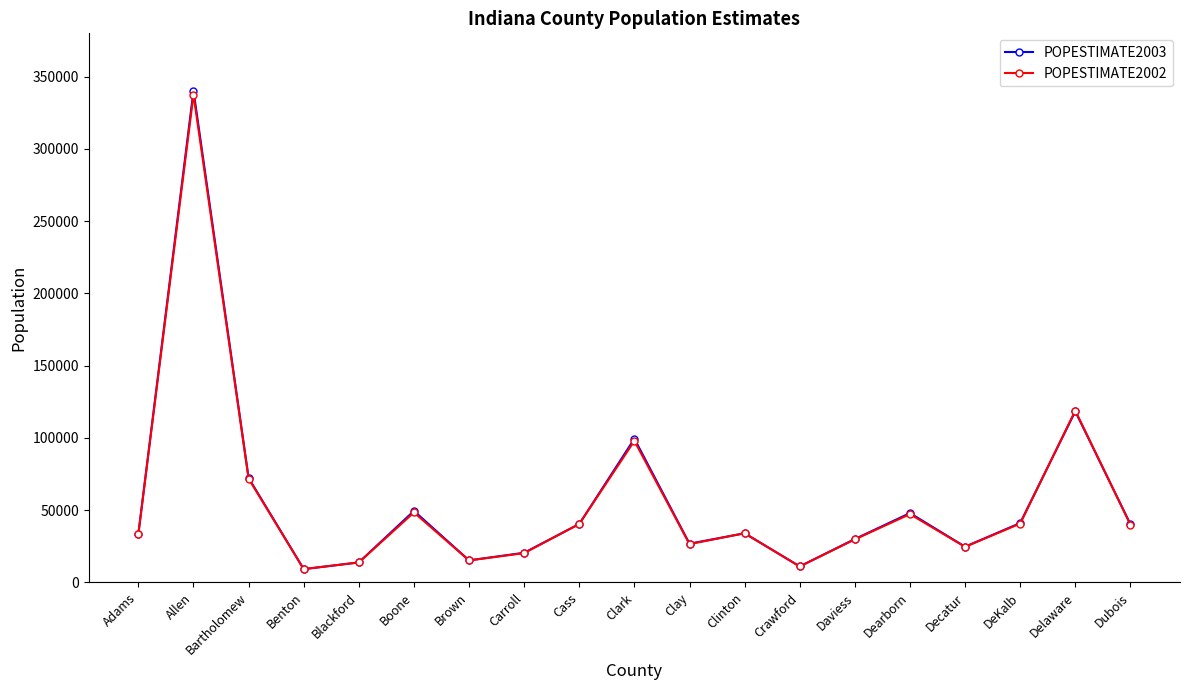

What position from the left is Cass?

9